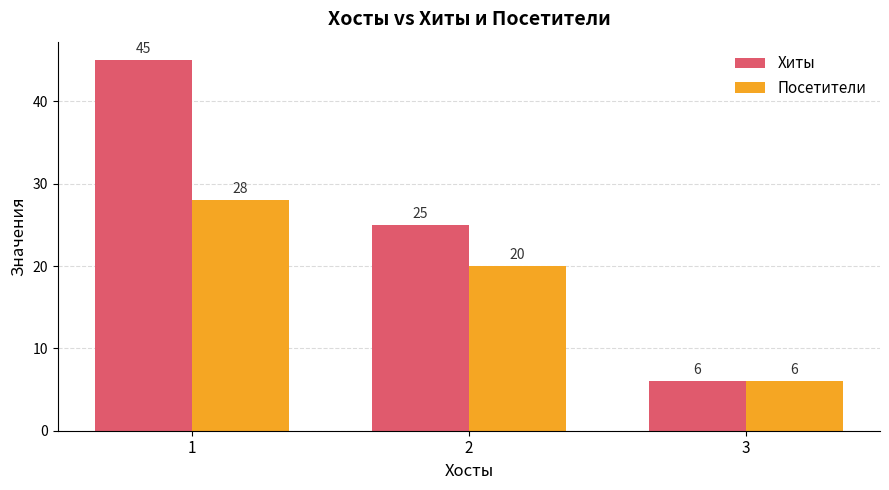

The Посетители series shows 1 at 3. True or false?

False